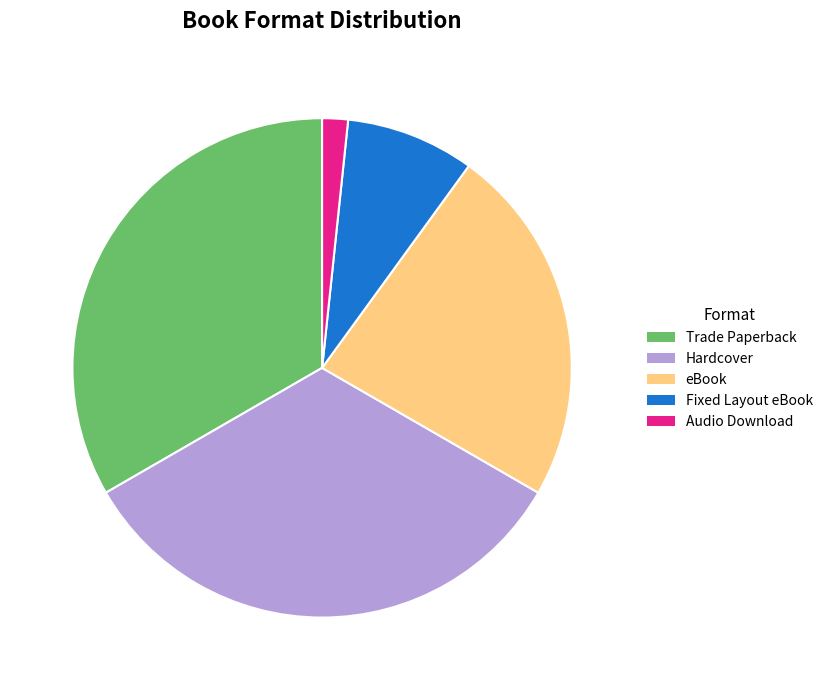

Between Fixed Layout eBook and Trade Paperback, which is larger?

Trade Paperback